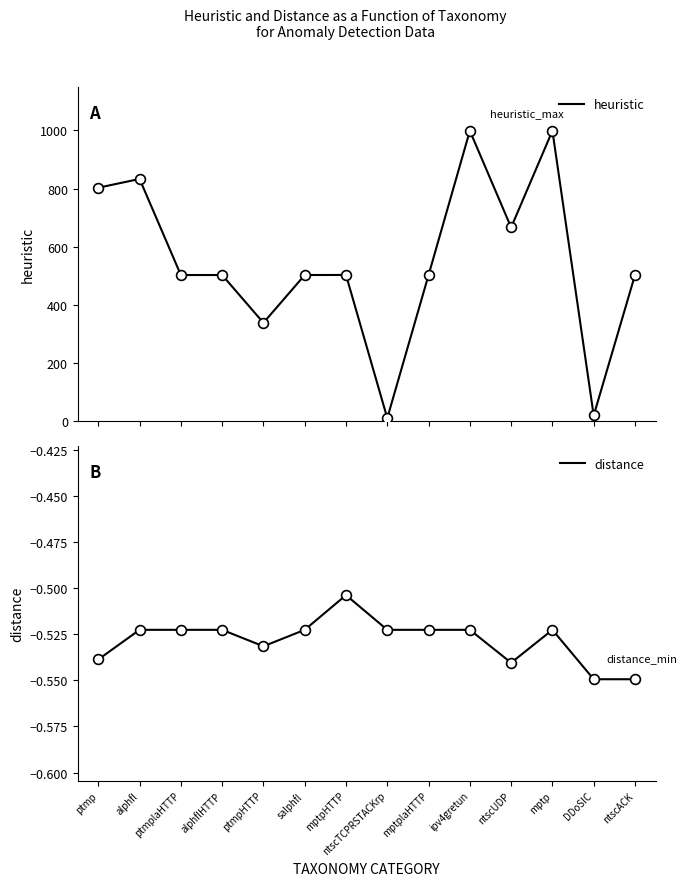

Is the value of heuristic at mptplaHTTP greater than the value of distance at ntscTCPRSTACKrp?

Yes